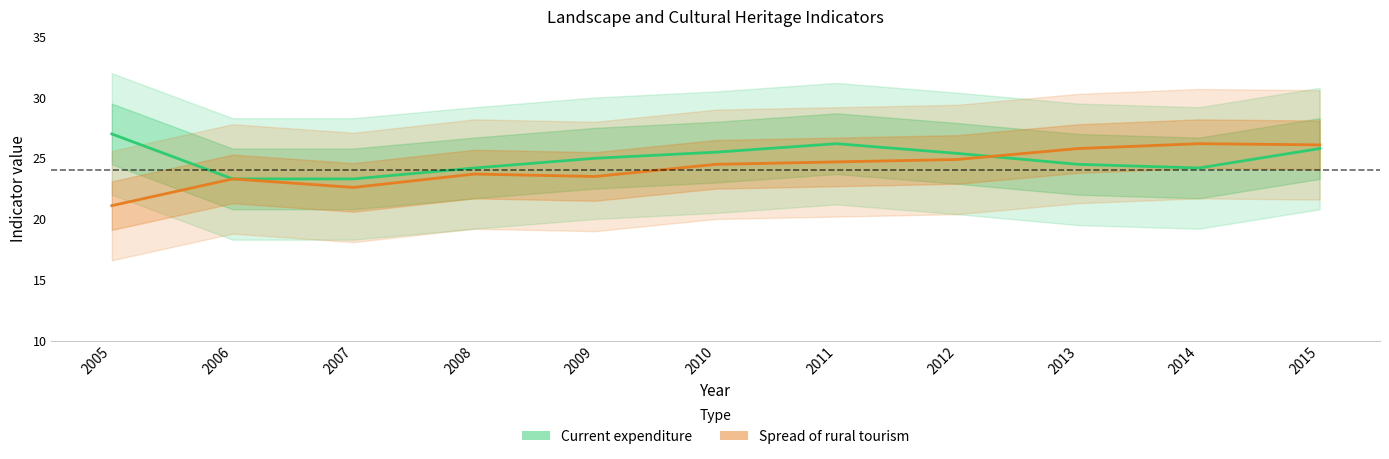

What is the value of the Current expenditure point at the 1st from the left?

27.0